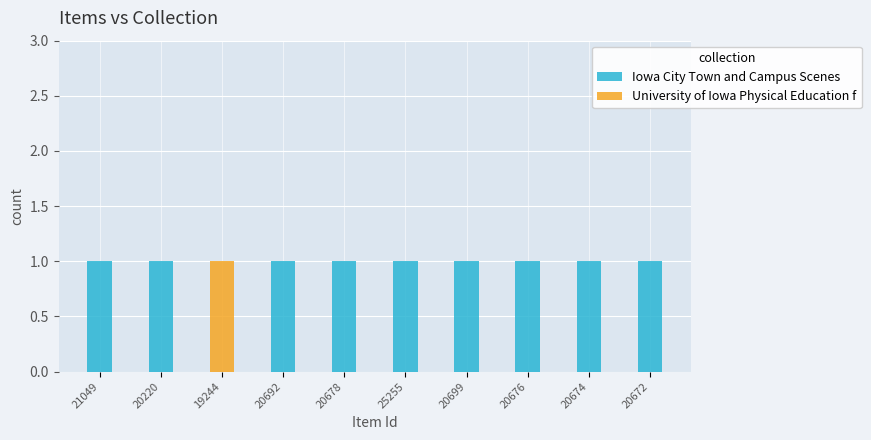

True or false: Iowa City Town and Campus Scenes has a value of 1 at 20220.

False